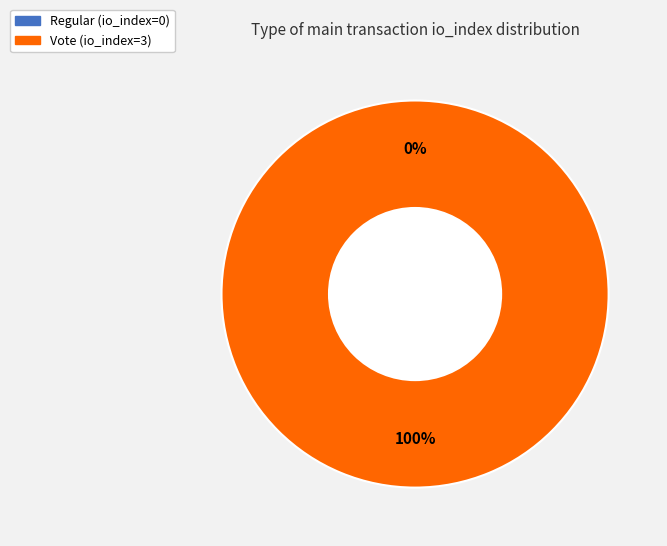

Does Regular (io_index=0) represent more than half of the total?

No